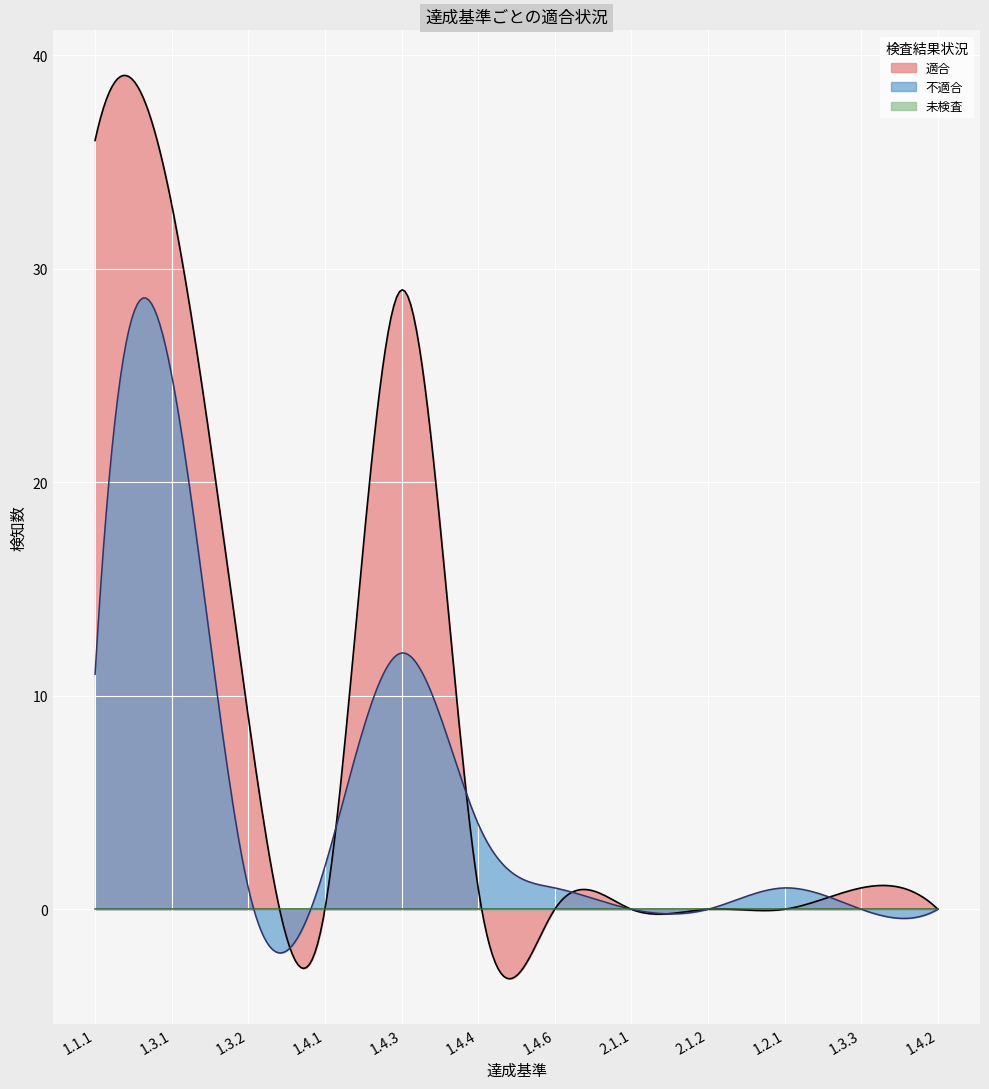

Where is 未検査 nearest to the value 0?

1.1.1